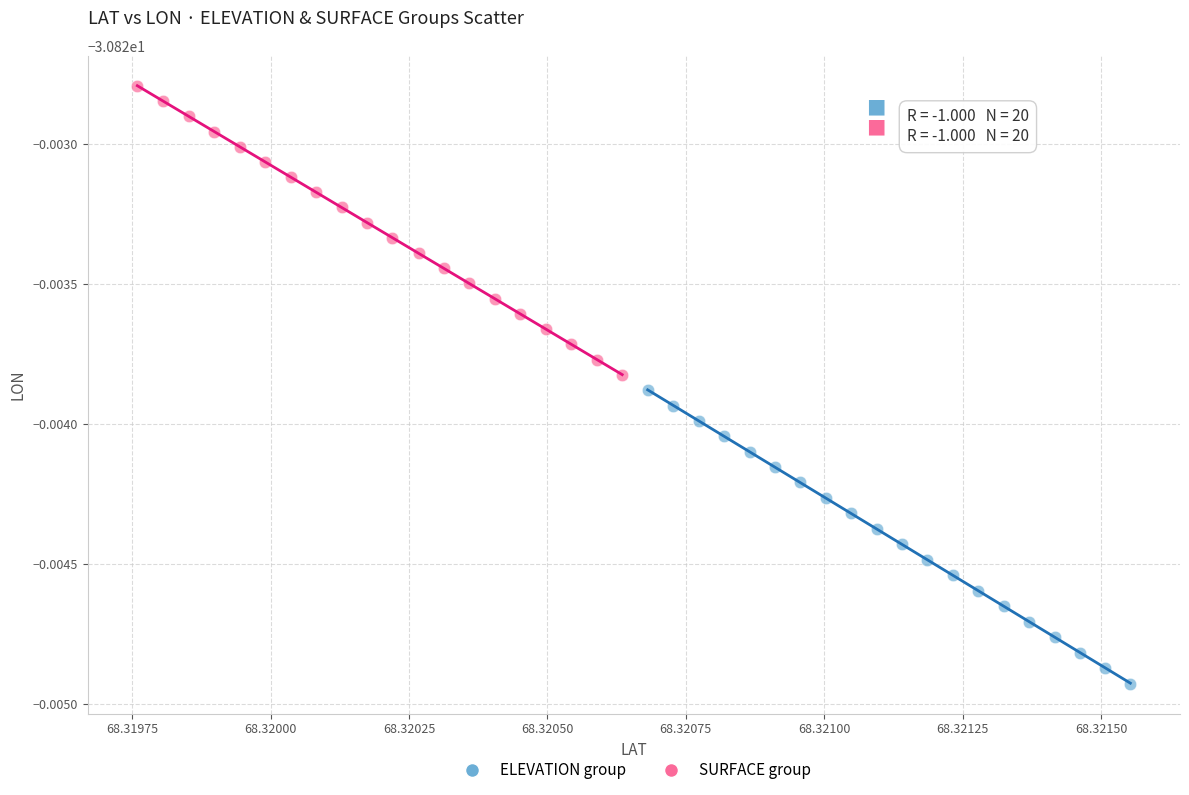

Which series has the largest Y range (max minus min)?

ELEVATION group